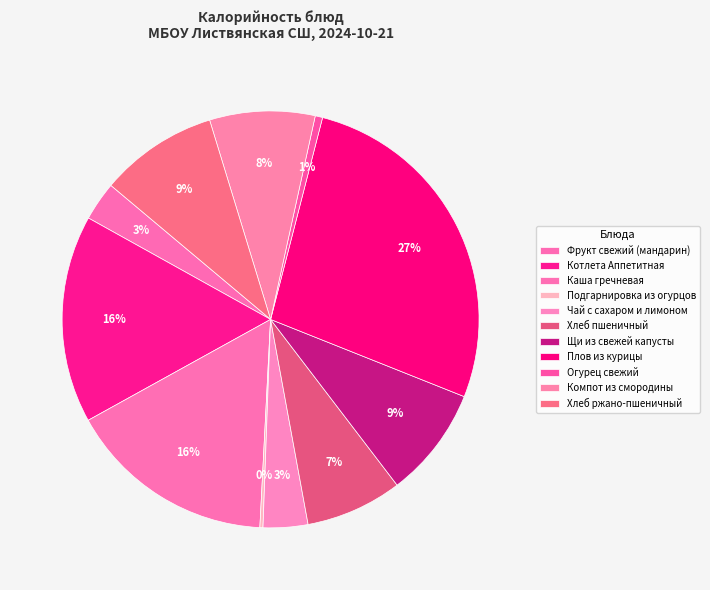

Between Фрукт свежий (мандарин) and Каша гречневая, which is larger?

Каша гречневая